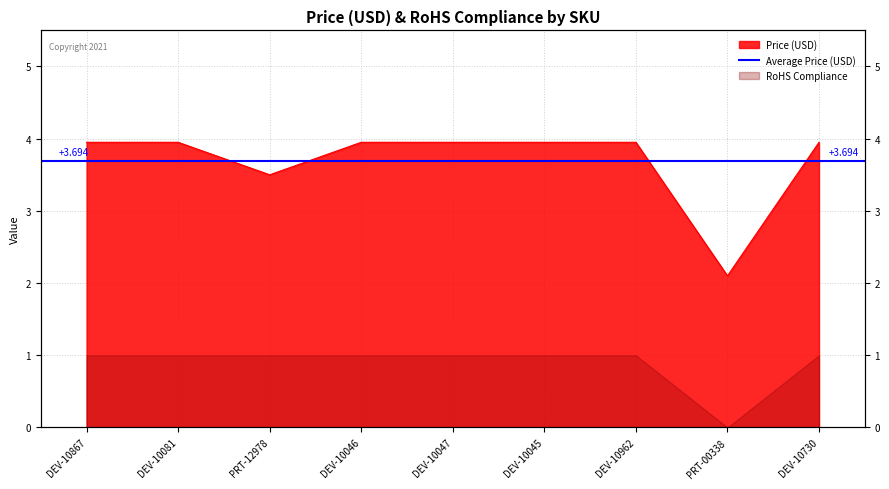

True or false: the data has more than 2 interior local peaks.

False